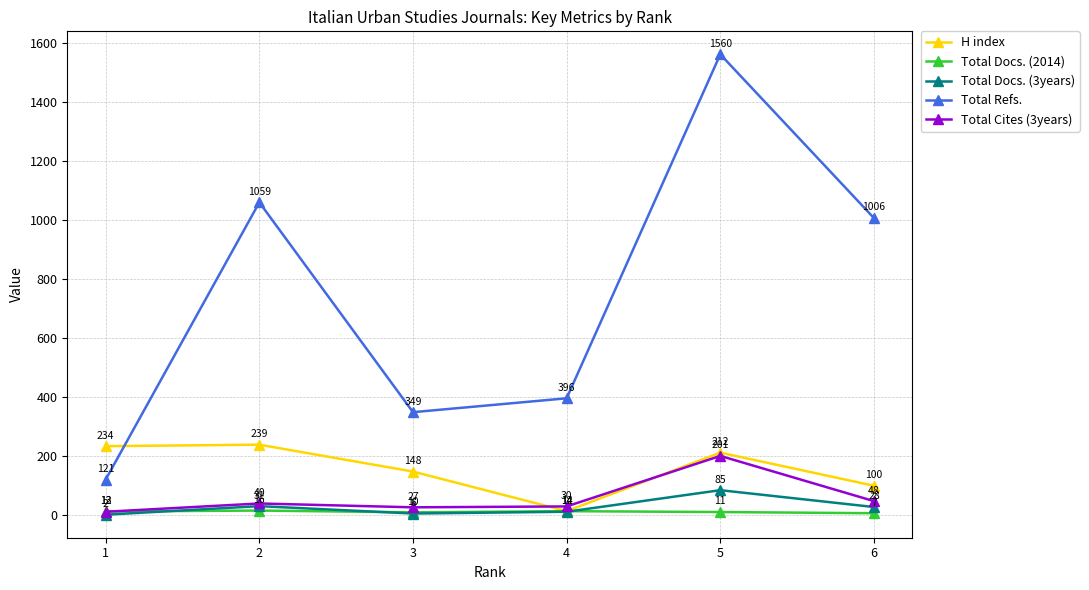

What are all the series names shown in the legend?

H index, Total Docs. (2014), Total Docs. (3years), Total Refs., Total Cites (3years)